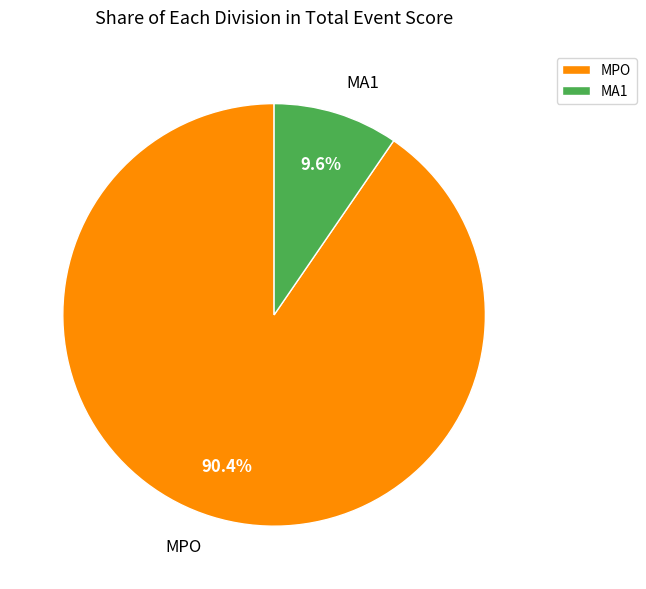

Which slice represents more than half of the pie?

MPO